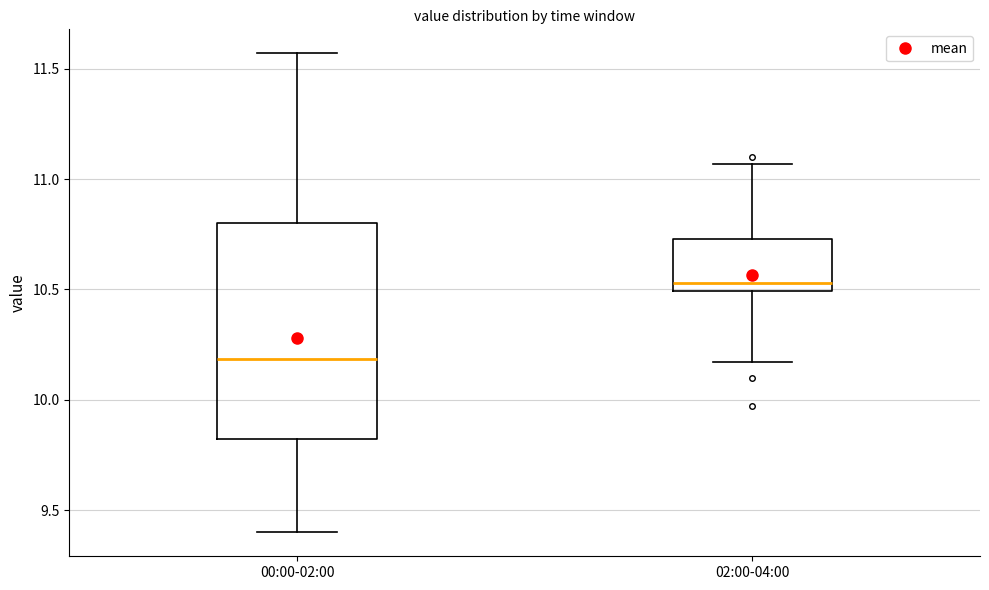

Reading left to right, transcribe this box plot: for each box, give where its median line is, the range the box spans, and where its two whiskers end, as read against the y-axis. The values are not printed on the chart, so give them approximately, as read against the axis.

00:00-02:00: median 10.20, box 9.80 to 10.80, whiskers 9.40 to 11.55
02:00-04:00: median 10.55, box 10.50 to 10.75, whiskers 10.15 to 11.05